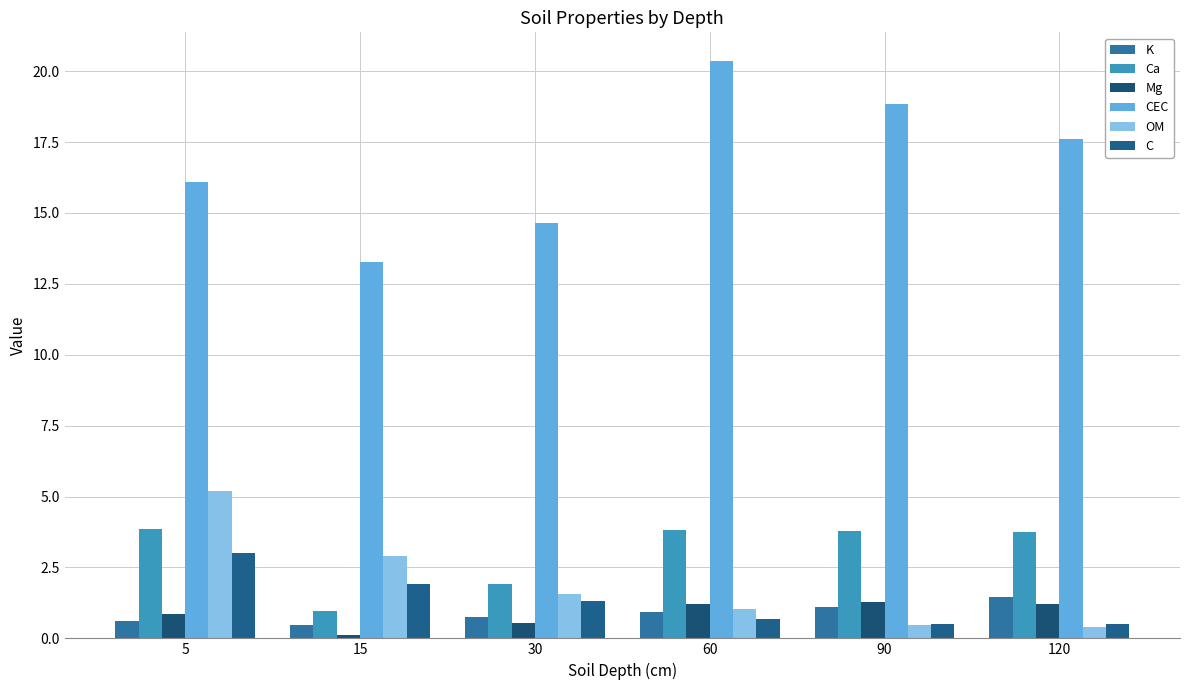

How many bars are there in each group?

6